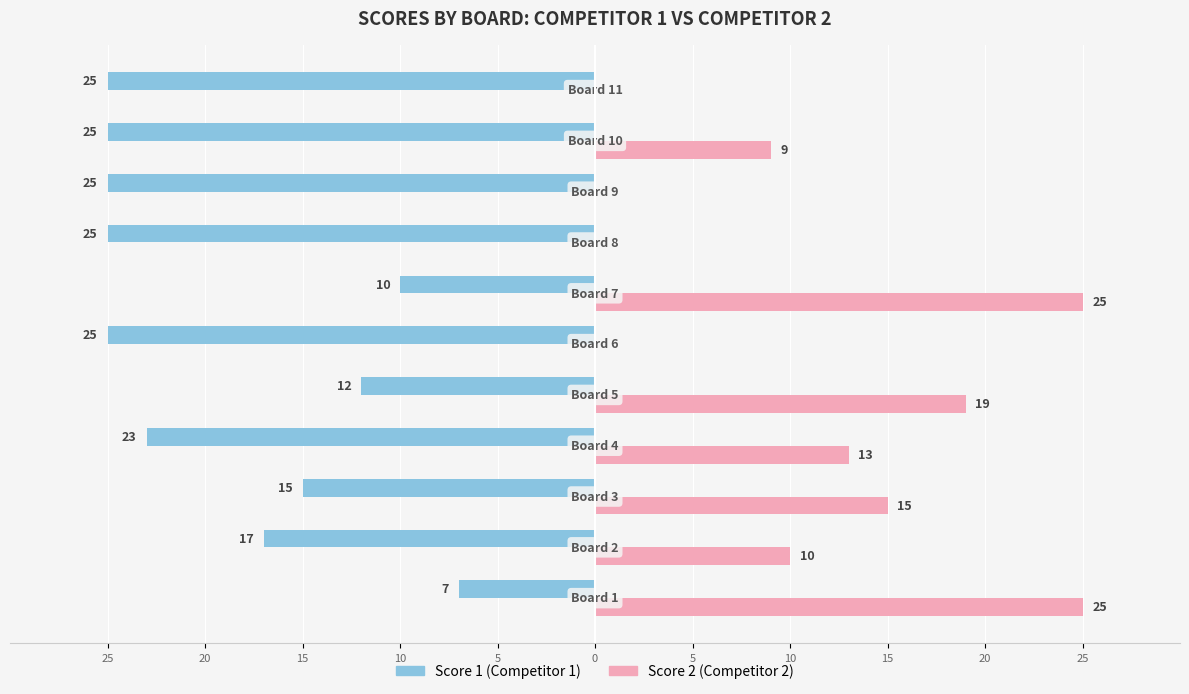

What are all the series names shown in the legend?

Score 1 (Competitor 1), Score 2 (Competitor 2)